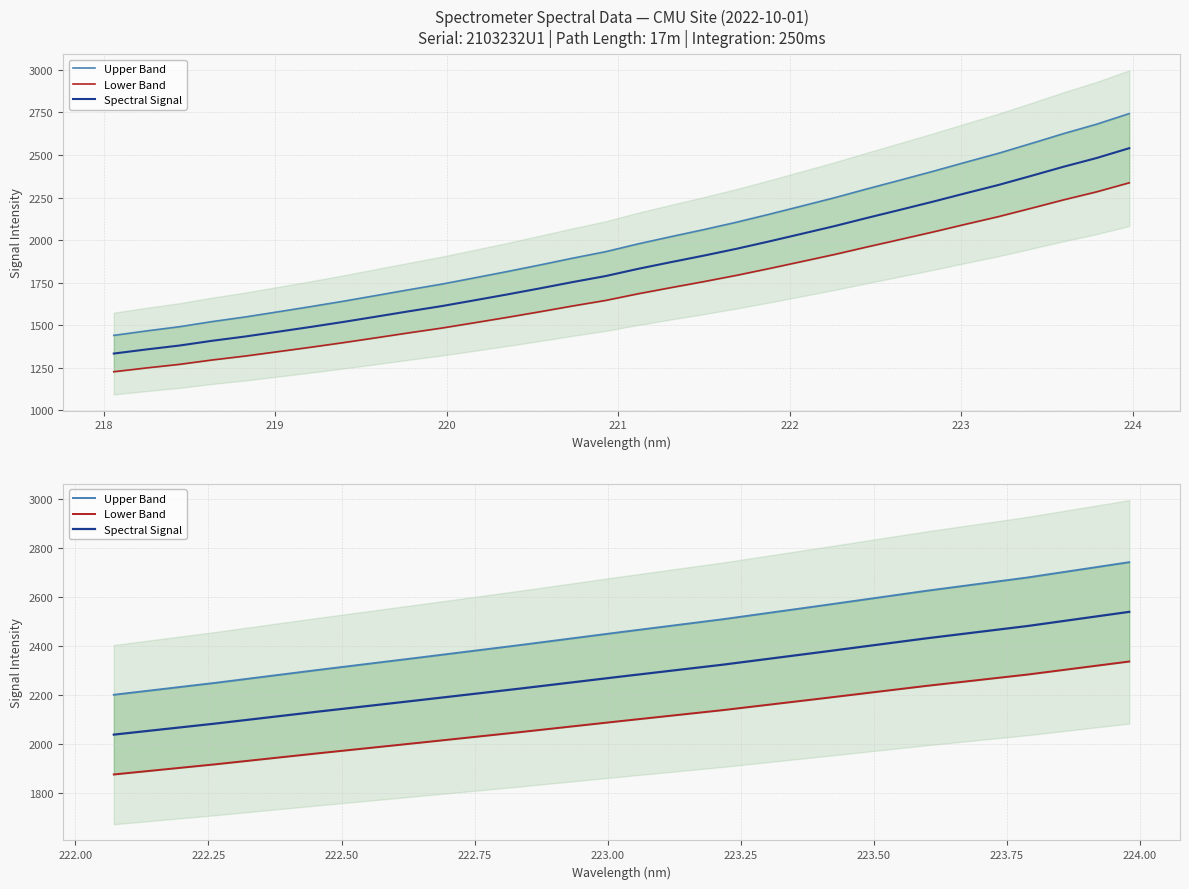

How many data points in Spectral Signal are less than 2275?

5